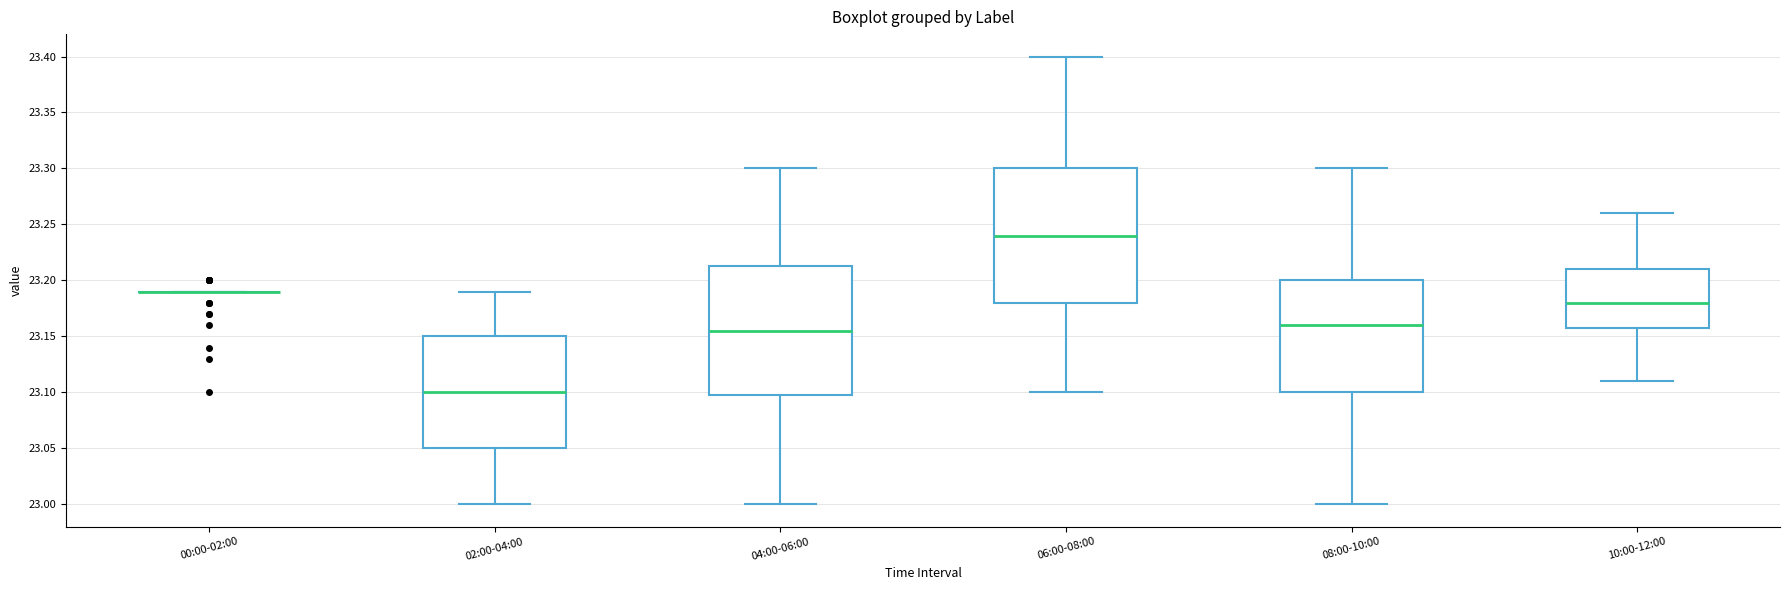

Reading left to right, read every box against the y-axis: the position of its median line, the range the box covers, and the ends of its whiskers. The values are not printed on the chart, so give them approximately, as read against the axis.

00:00-02:00: box collapsed to a line at 23.190, whiskers 23.190 to 23.190
02:00-04:00: median 23.100, box 23.050 to 23.150, whiskers 23.000 to 23.190
04:00-06:00: median 23.155, box 23.100 to 23.215, whiskers 23.000 to 23.300
06:00-08:00: median 23.240, box 23.180 to 23.300, whiskers 23.100 to 23.400
08:00-10:00: median 23.160, box 23.100 to 23.200, whiskers 23.000 to 23.300
10:00-12:00: median 23.180, box 23.160 to 23.210, whiskers 23.110 to 23.260